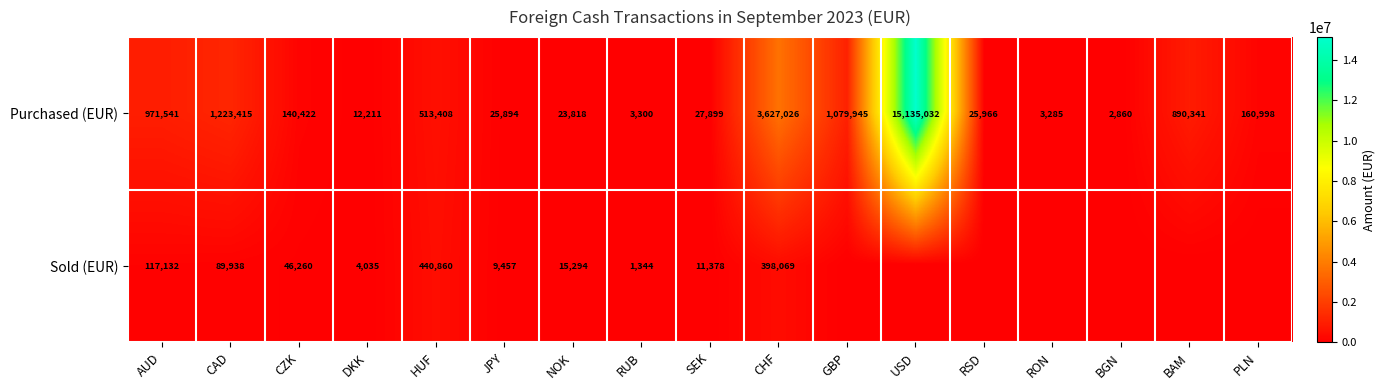

True or false: Purchased (EUR) has a value of 3627026 at CHF.

True